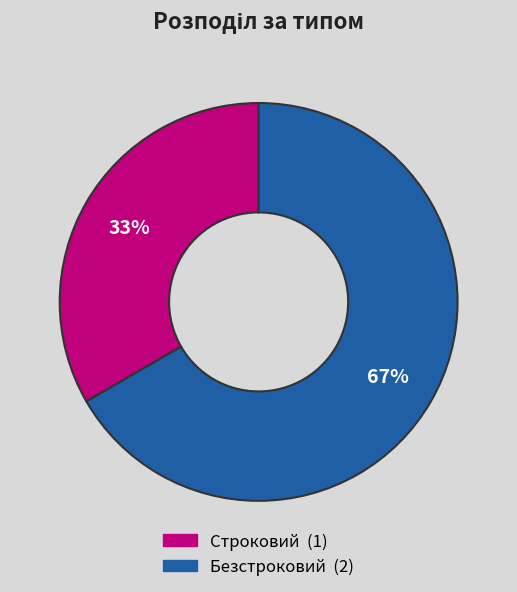

Count the number of slices in the pie.

2